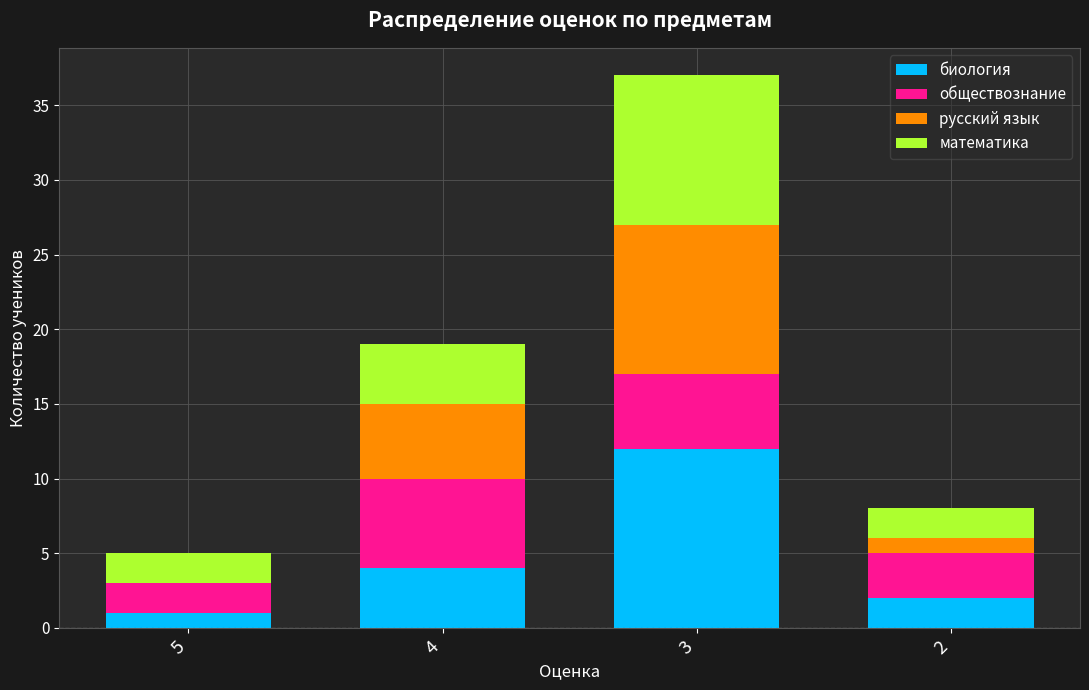

Count the number of data series in this chart.

4